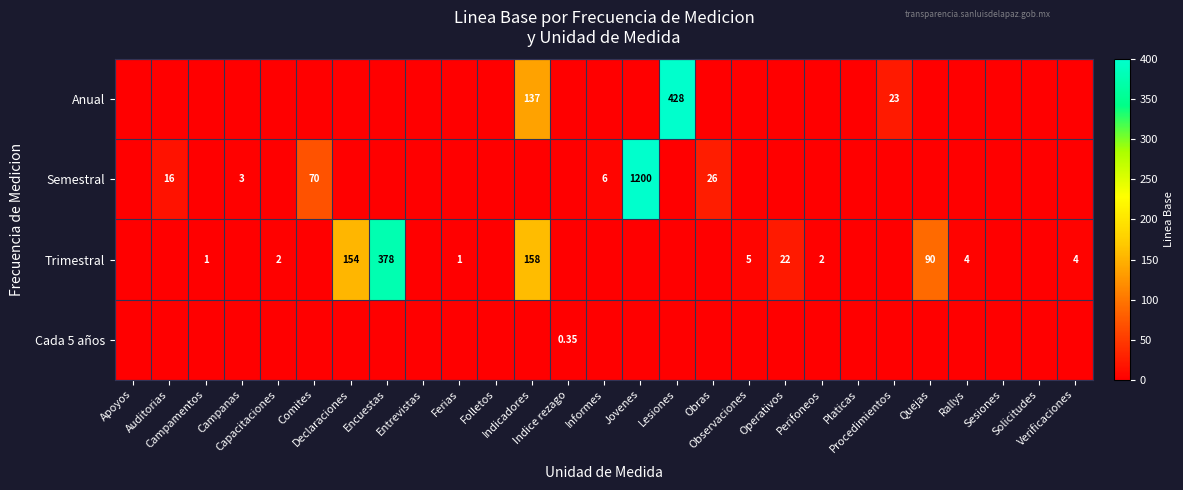

What is the total value across all series at Jovenes?

1200.0